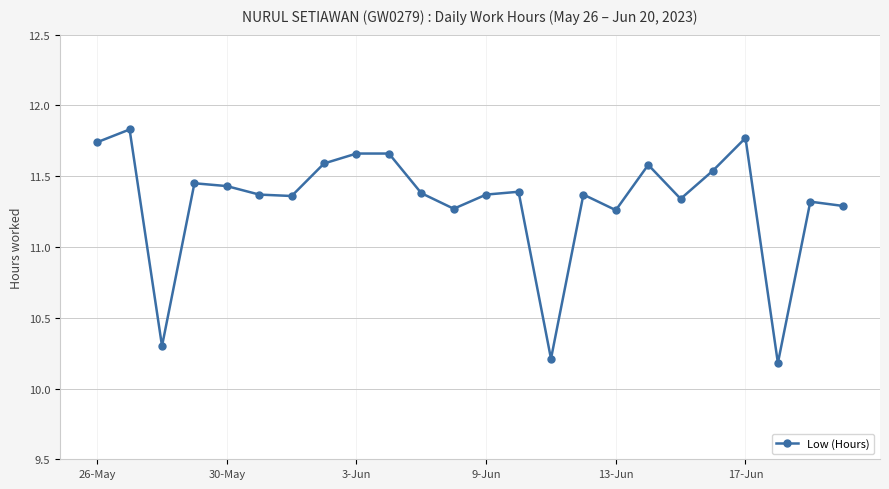

What is the sum of all values?

271.7